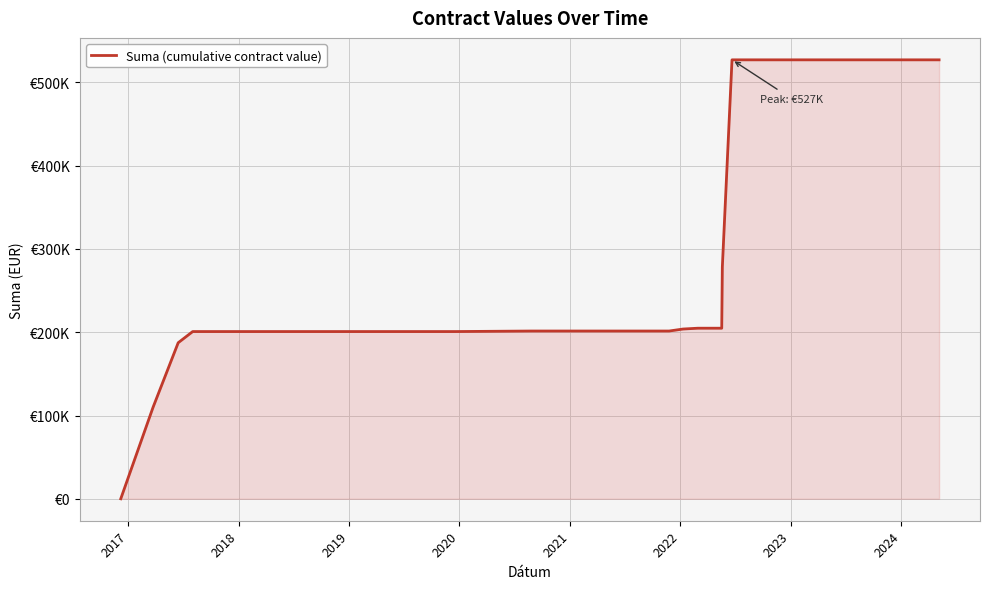

How many values are above zero?

38